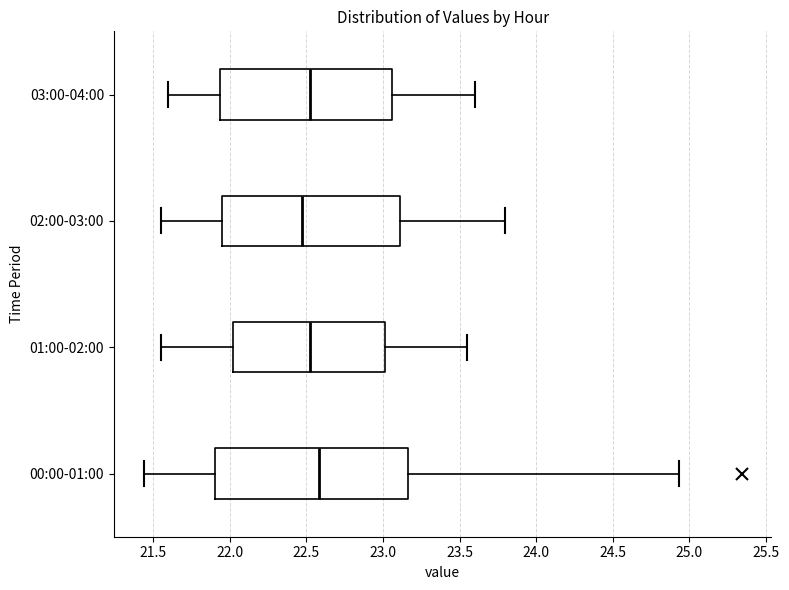

Where does the left whisker of the box for 03:00-04:00 end on the x-axis? The values are not printed on the chart, so give them approximately, as read against the axis.

21.60